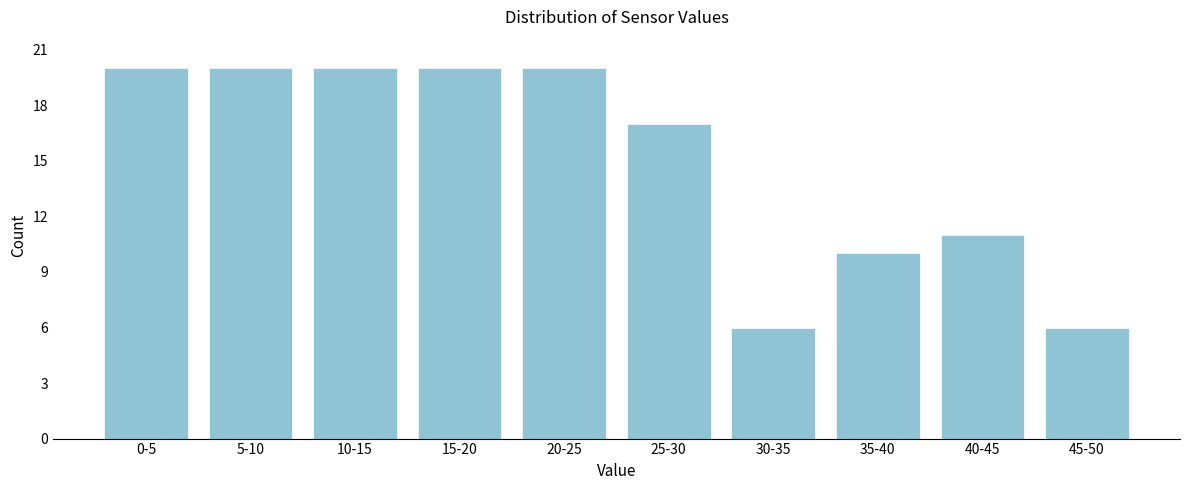

Reading left to right, extract all data points from this chart.

0-5=20	5-10=20	10-15=20	15-20=20	20-25=20	25-30=17	30-35=6	35-40=10	40-45=11	45-50=6